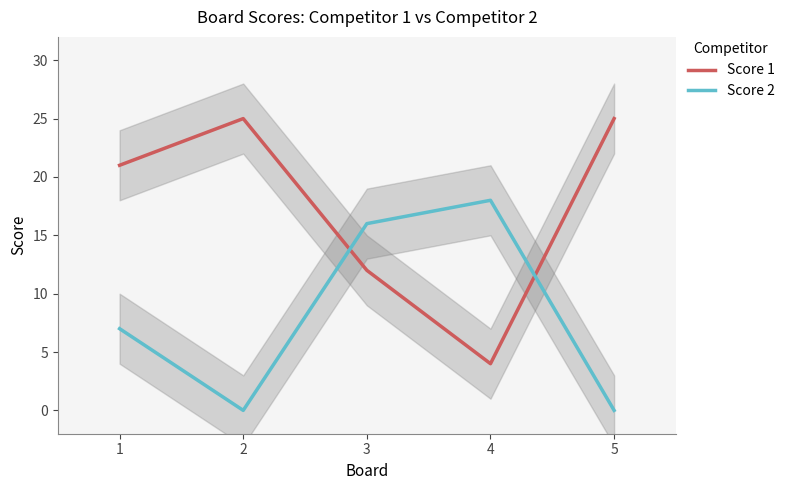

List the series in order of their overall mean, lowest first.

Score 2, Score 1